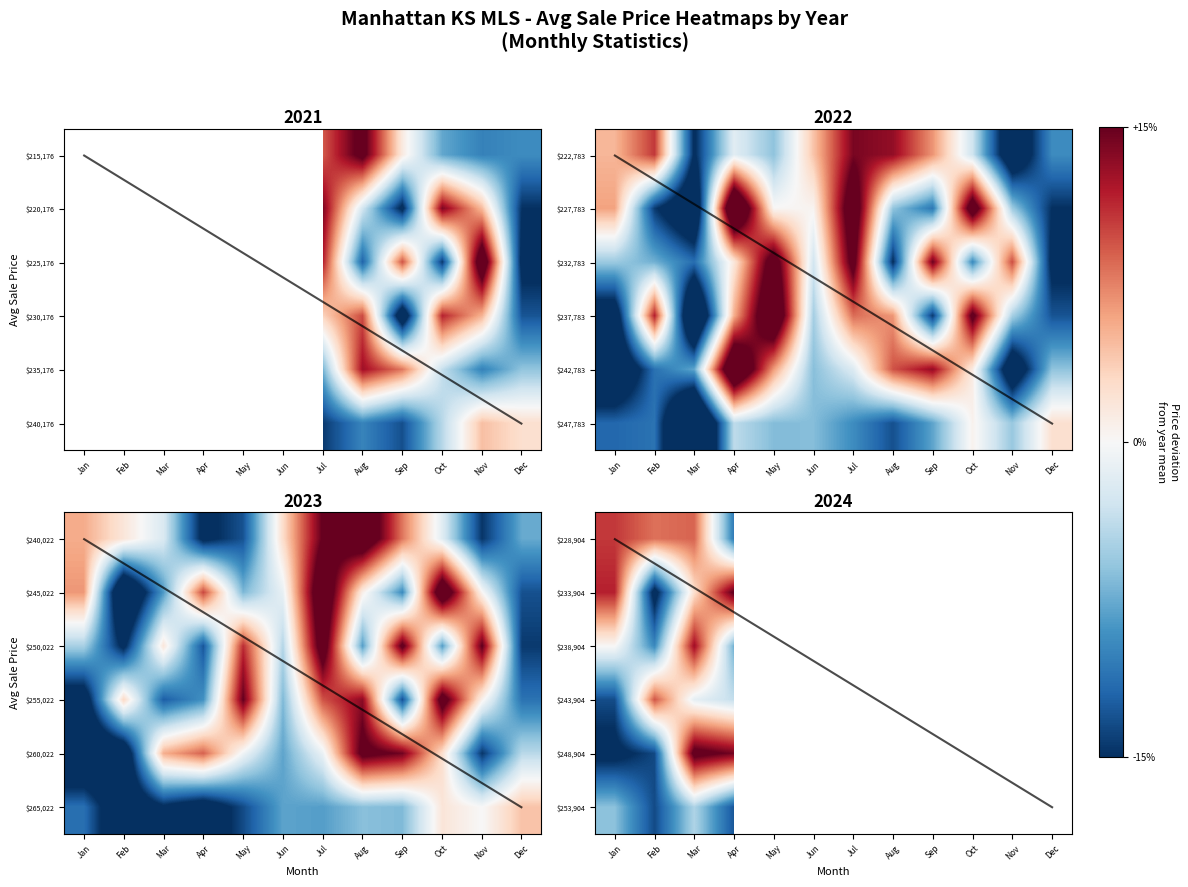

List the labels in order of $228,904 value, largest first.

Jan, Mar, Apr, May, Jun, Jul, Aug, Sep, Oct, Nov, Dec, Feb